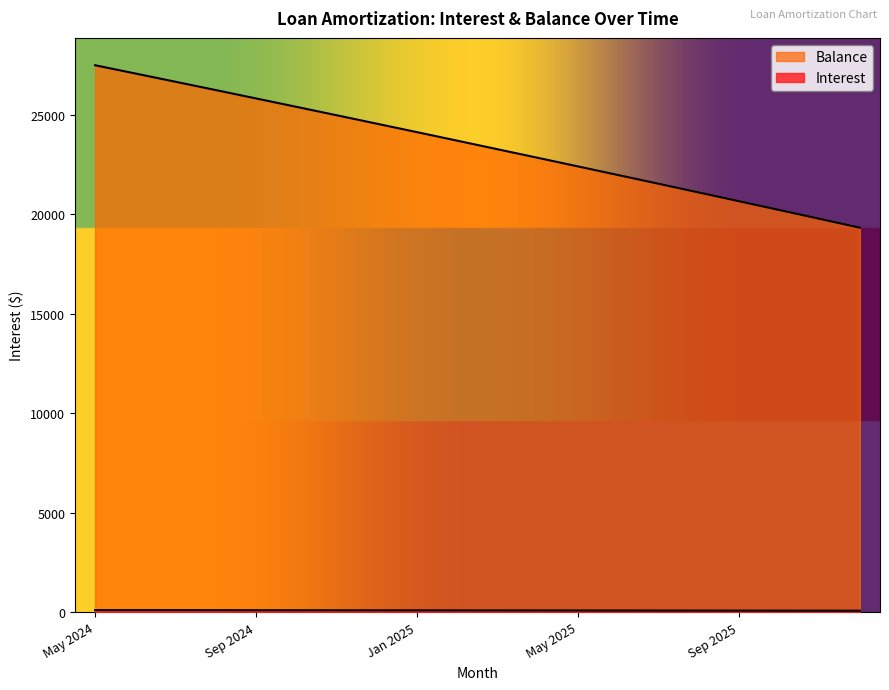

What is the sum of all Interest values?

1891.0